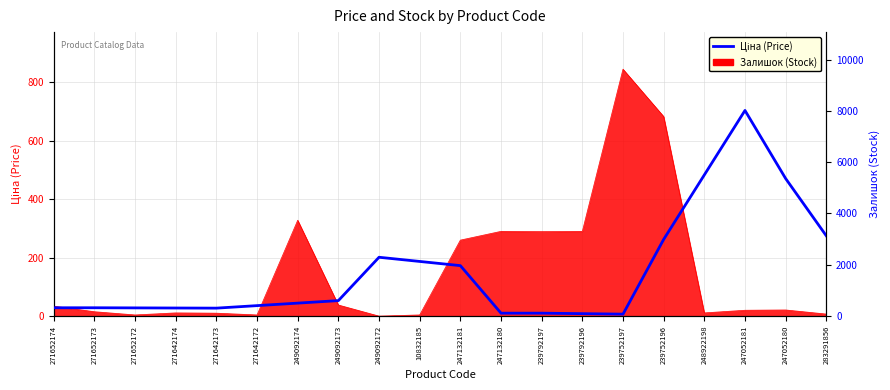

What is the label of the 2nd point from the right?

247052180